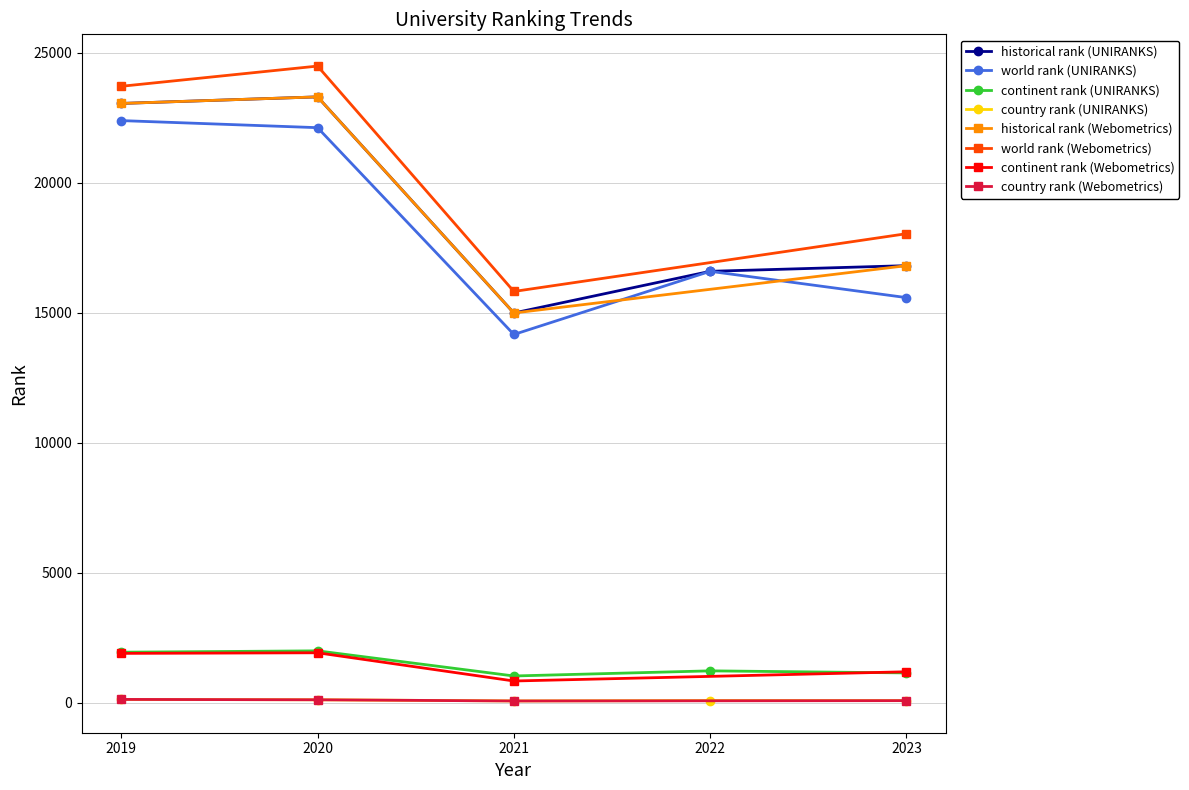

The continent rank (UNIRANKS) series shows 1032.0 at 2021. True or false?

True